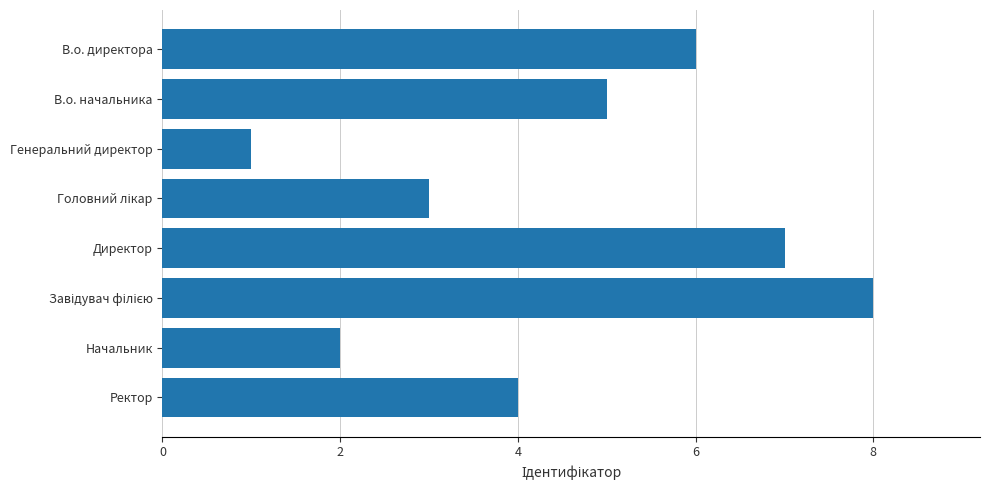

Approximately how many times larger is the value at В.о. директора compared to Начальник?

3.0